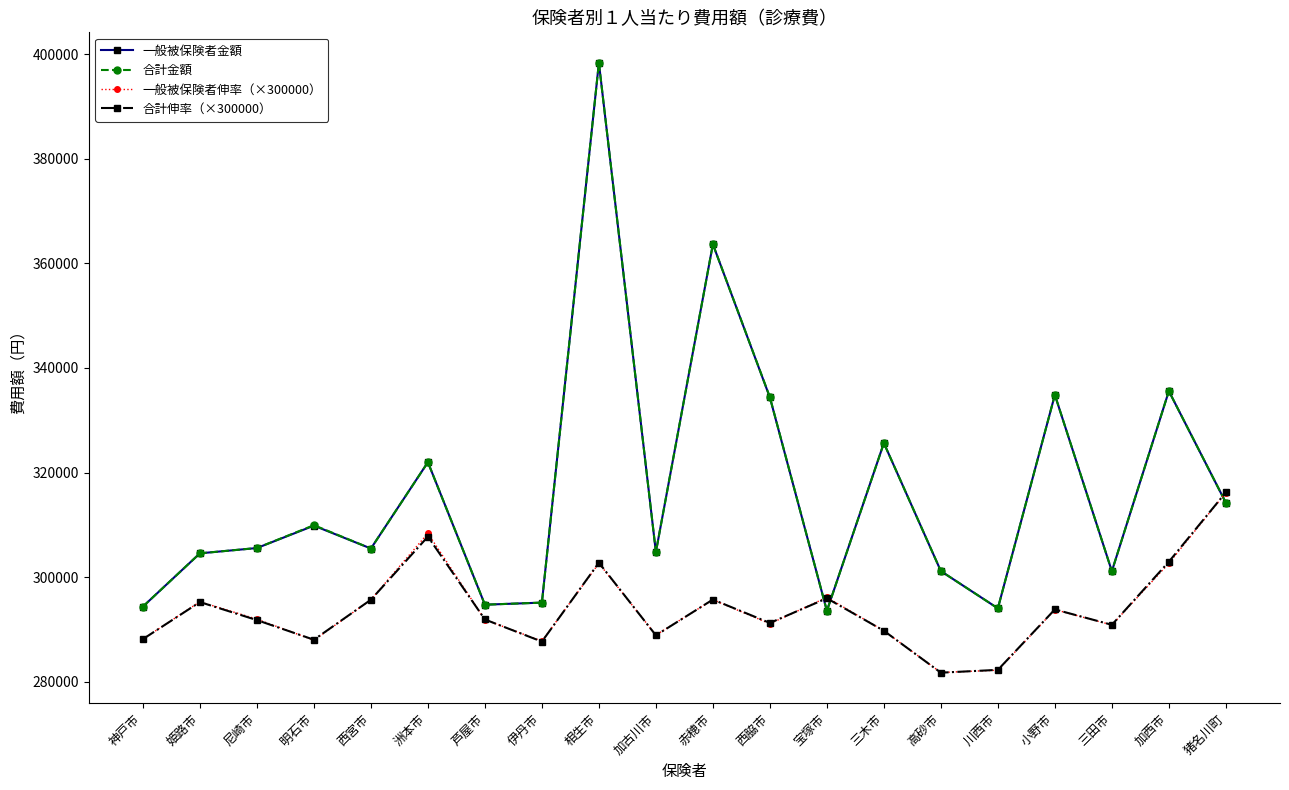

In 合計伸率（×300000）, how many points are higher than both neighbors (excluding endpoints)?

6